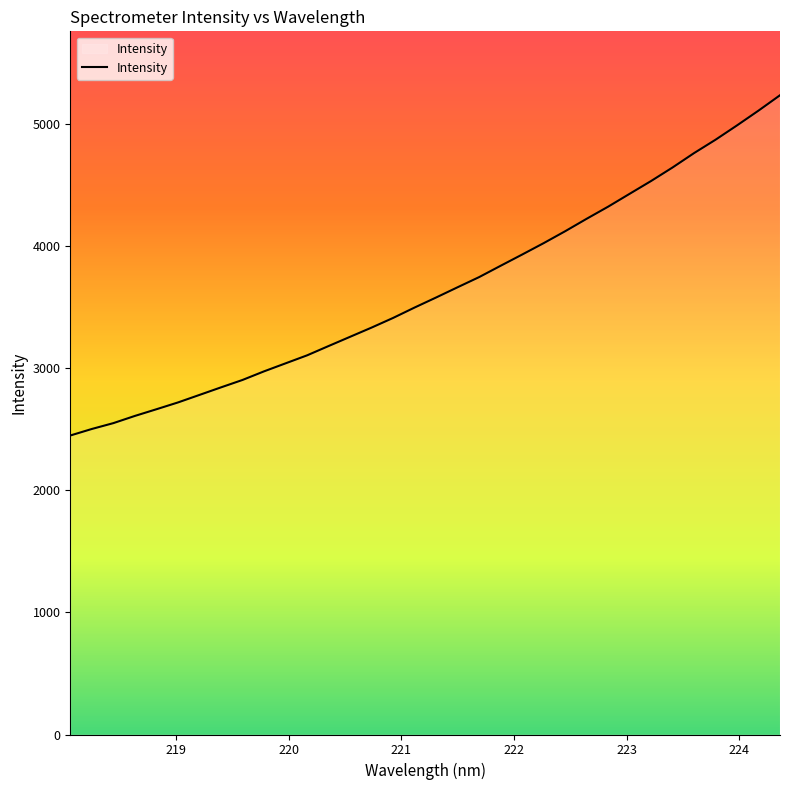

What is the difference between the maximum and minimum values?

2786.1